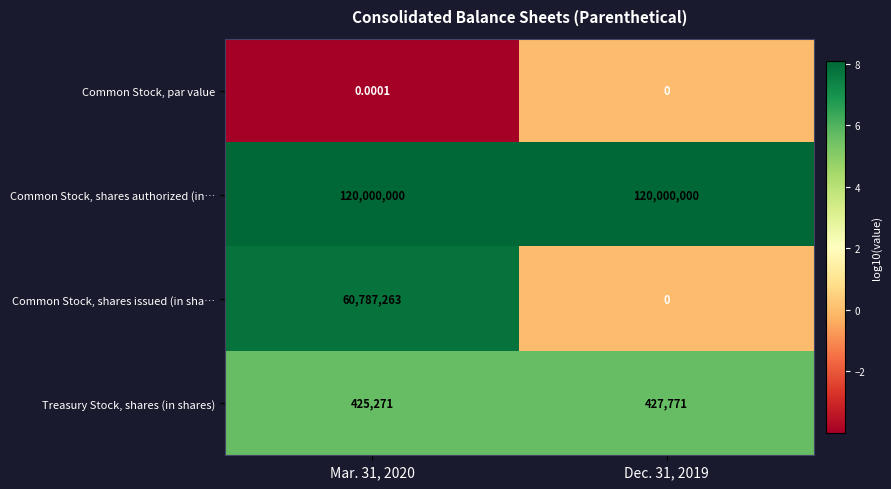

Between Mar. 31, 2020 and Dec. 31, 2019, which series saw the biggest shift?

Common Stock, shares issued (in sha…